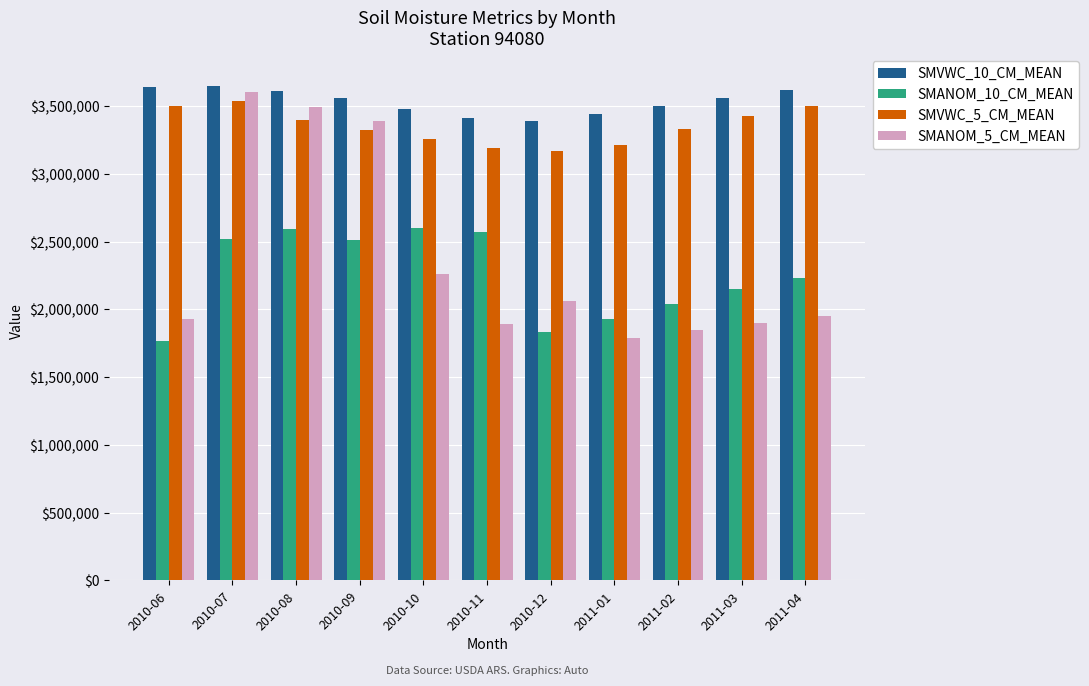

What is the spread (max minus min) of values at 2010-09?

1050000.0